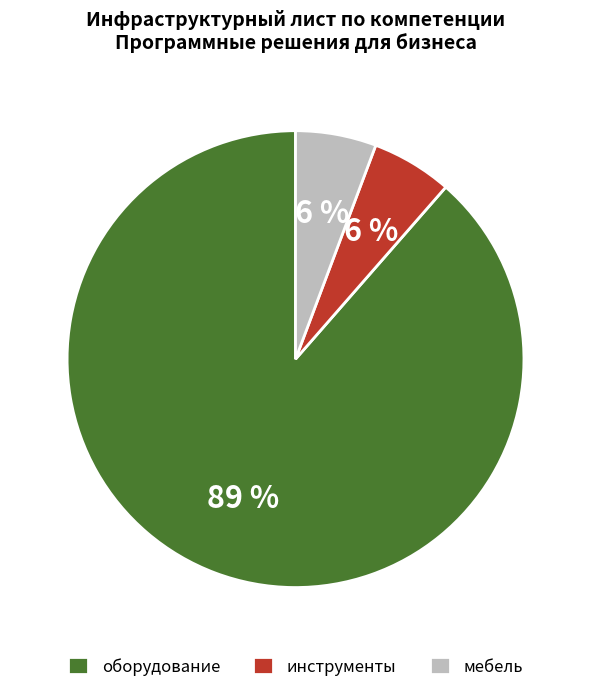

To the nearest percent, what percentage of the pie is инструменты?

6%